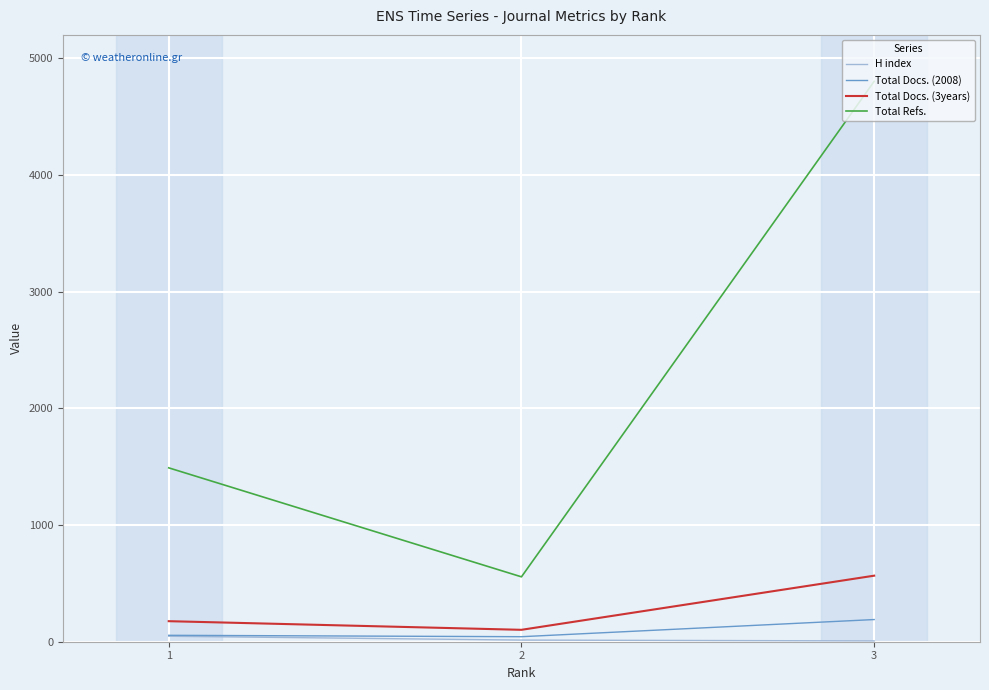

What is the greatest value displayed?

4802